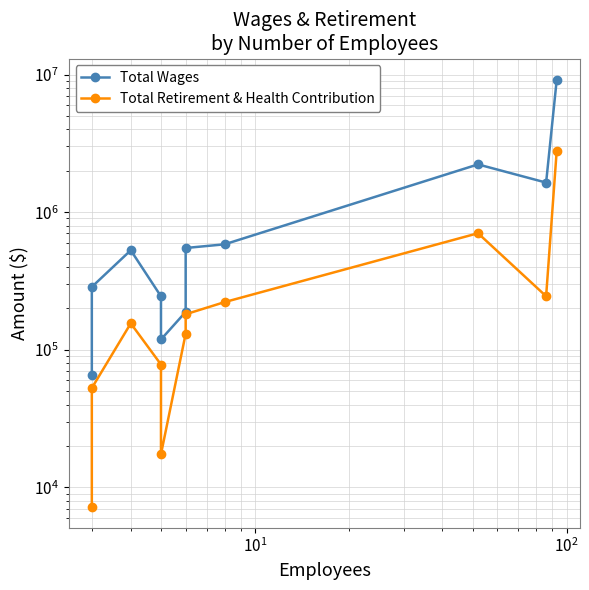

Is this an area chart (filled region under the line)?

No